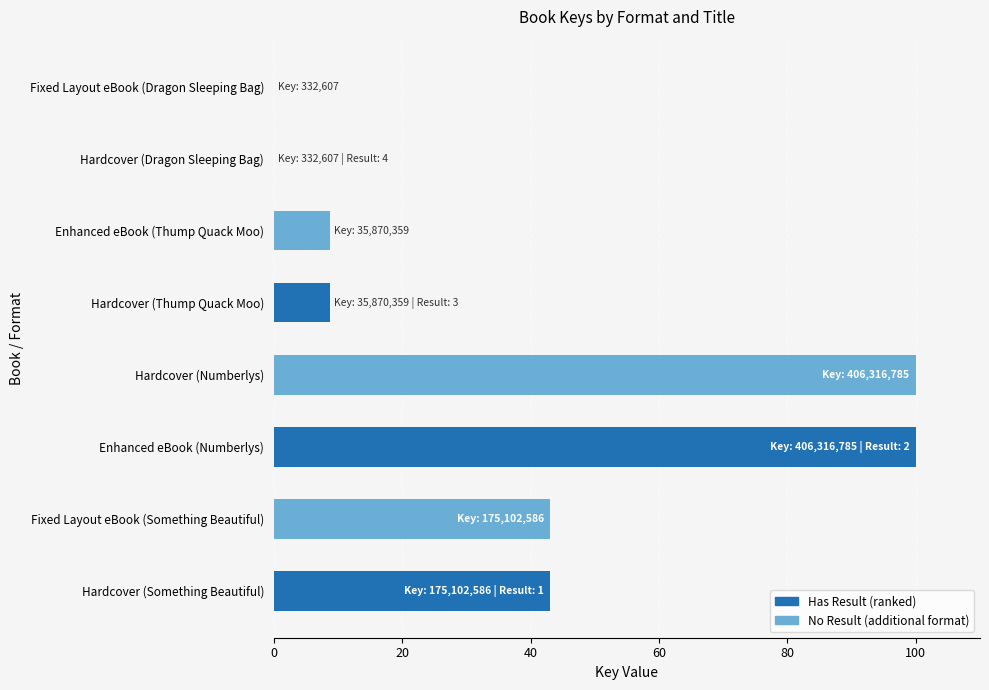

What is the maximum value shown in the chart?

100.0